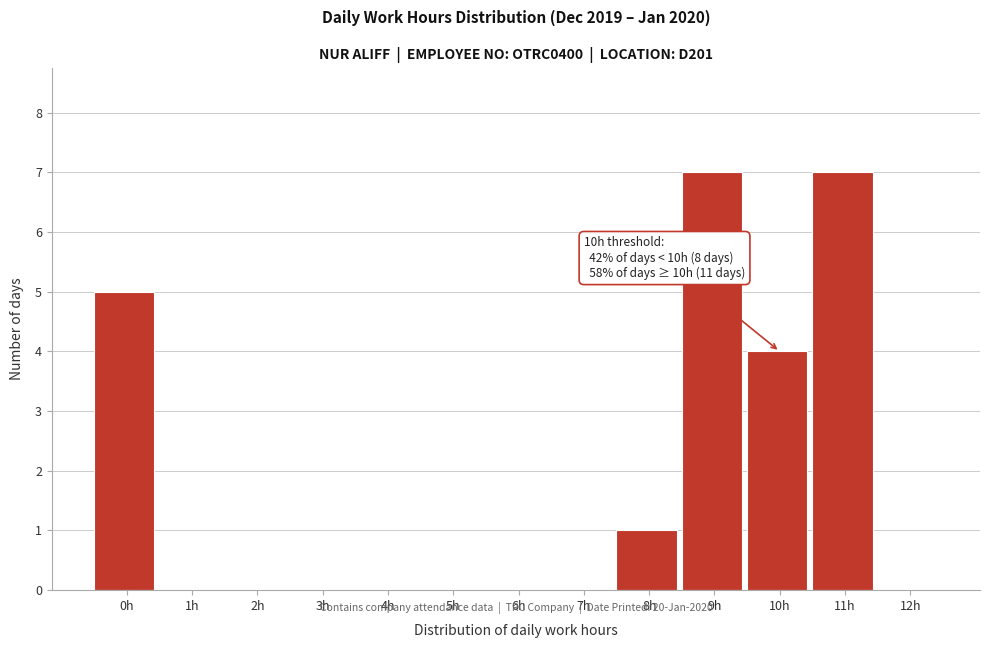

Reading left to right, transcribe all the data shown in this chart.

0h=5	1h=0	2h=0	3h=0	4h=0	5h=0	6h=0	7h=0	8h=1	9h=7	10h=4	11h=7	12h=0